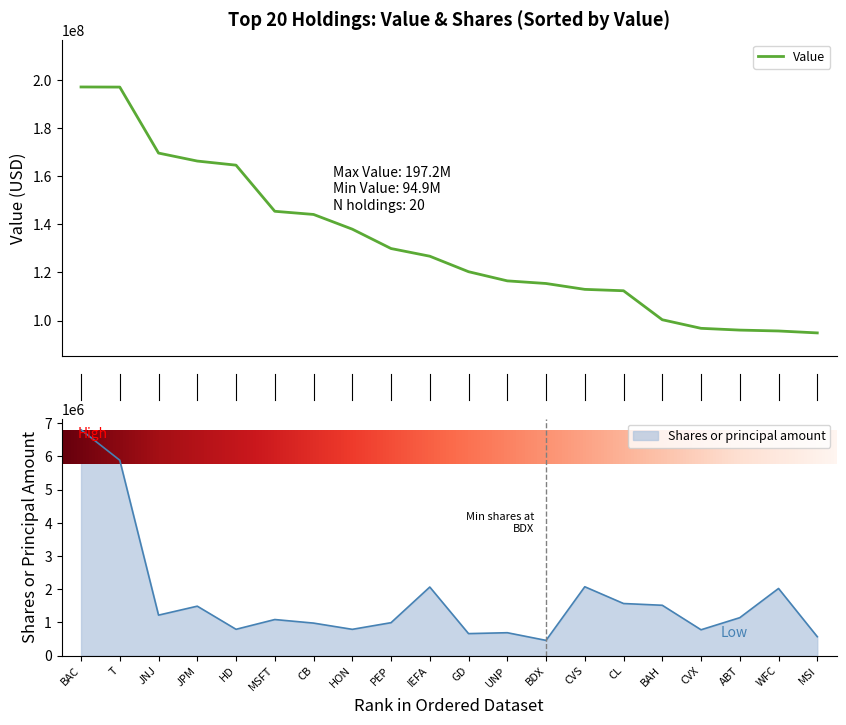

Rank the series by their maximum value, from highest to lowest.

Value, Shares or principal amount